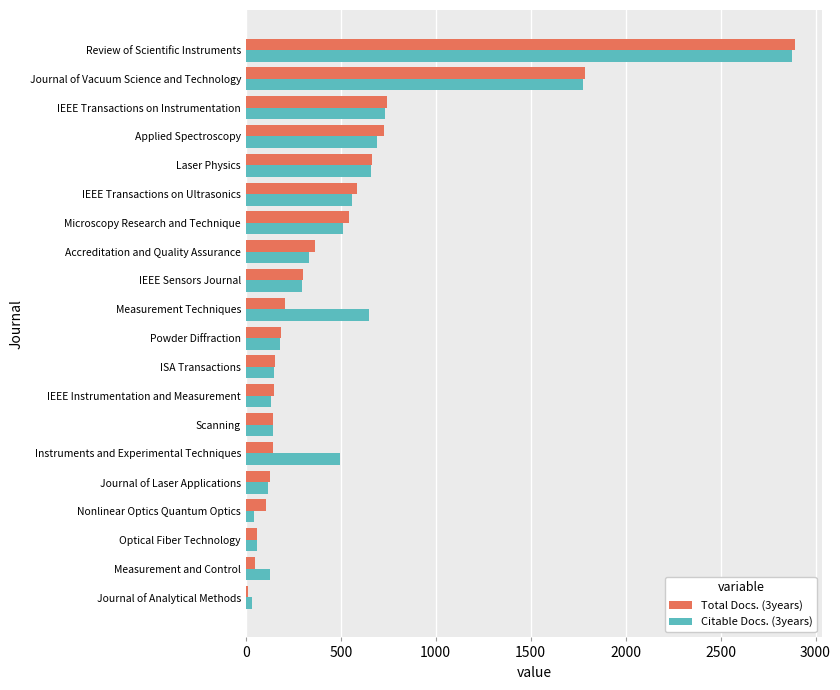

How many data points in Citable Docs. (3years) are less than 331?

10